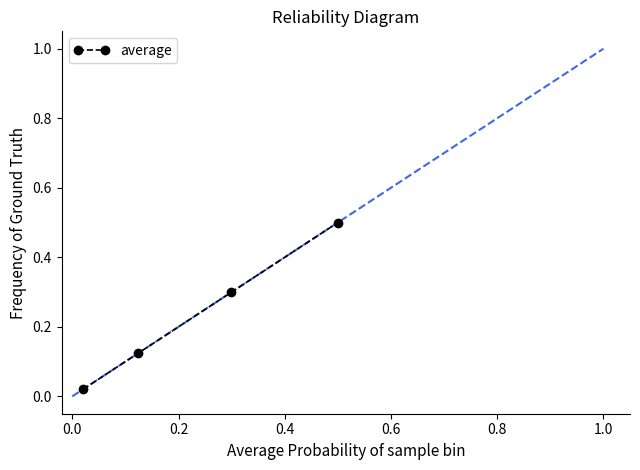

True or false: the data has more than 2 interior local peaks.

False